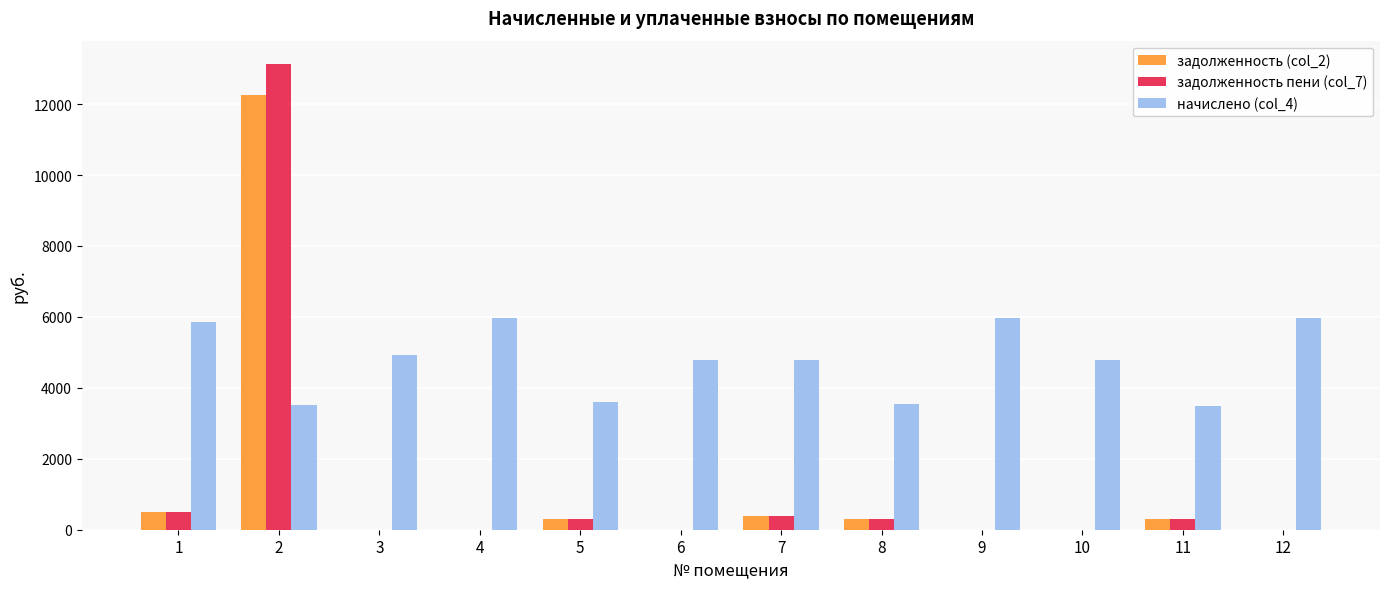

What is the sum of the задолженность (col_2) values at 8 and 5?

594.1